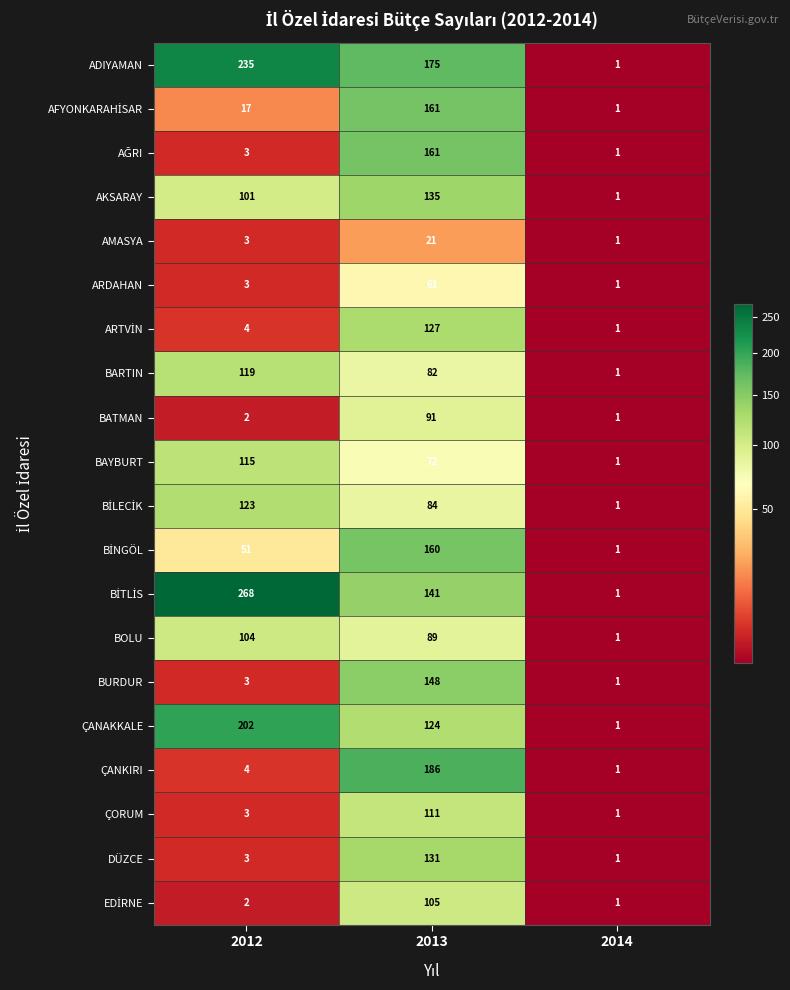

Which category has the lowest value in the BATMAN series?

2014